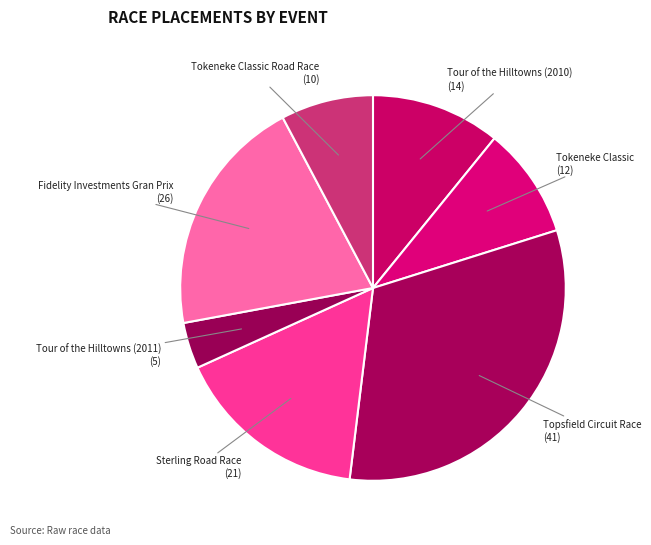

What is the ratio of the value at Tour of the Hilltowns (2010) (14) to the value at Tokeneke Classic Road Race (10)?

1.4